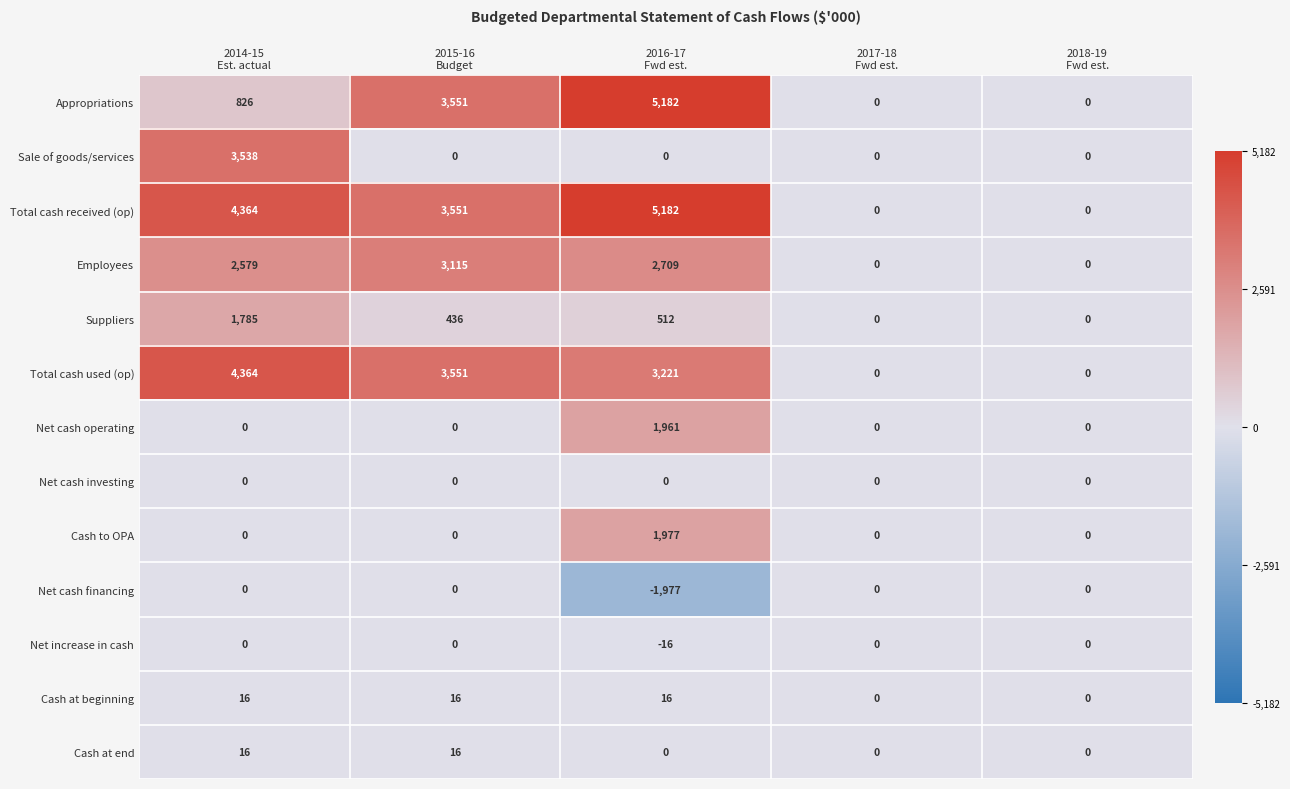

Which series has the largest total across all categories?

Total cash received (op)